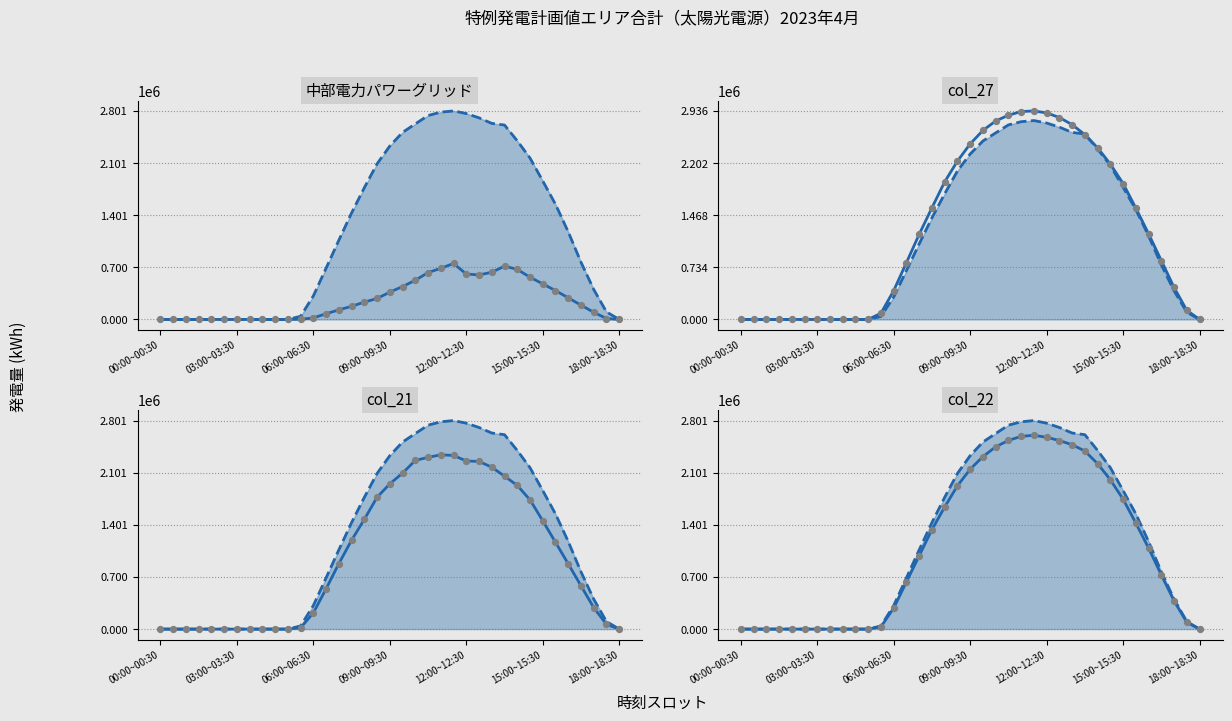

Which series has the largest total across all categories?

col_27 (line)